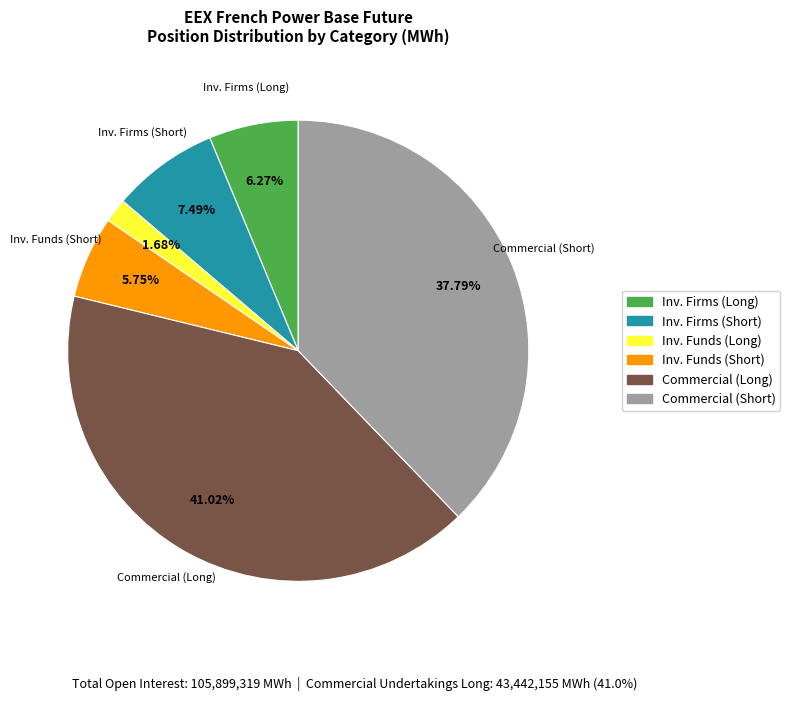

Is there a majority slice in this chart?

No